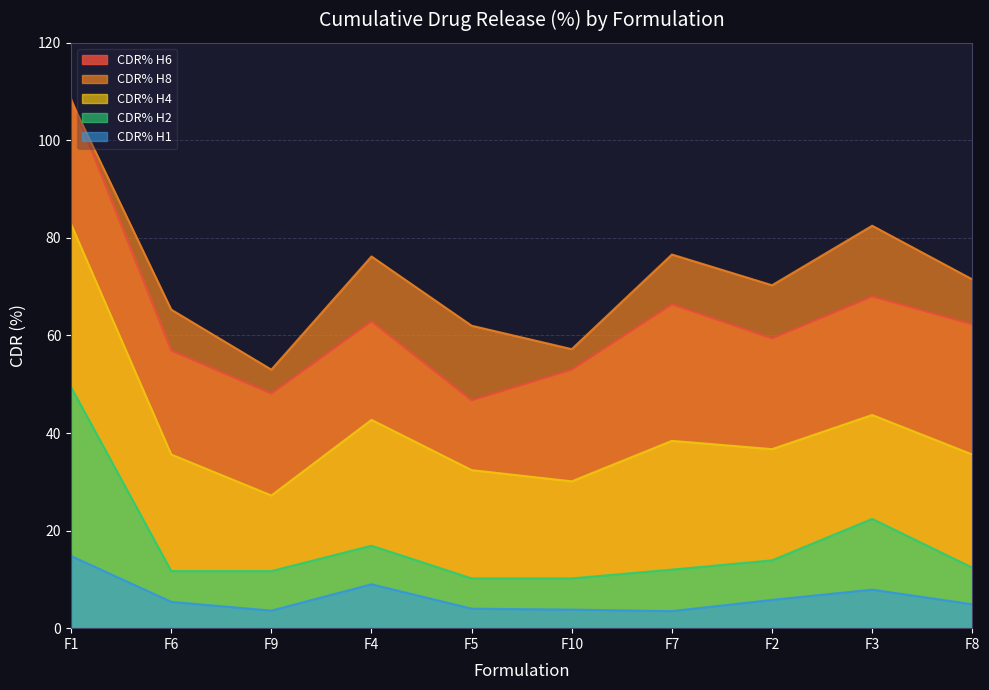

True or false: CDR% H2 and CDR% H6 cross at least once.

False